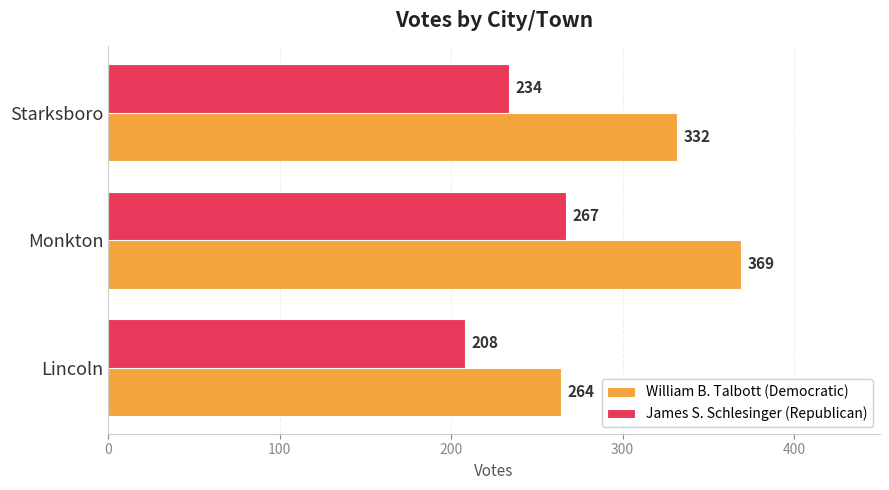

How many values in the William B. Talbott (Democratic) series are below 332?

1